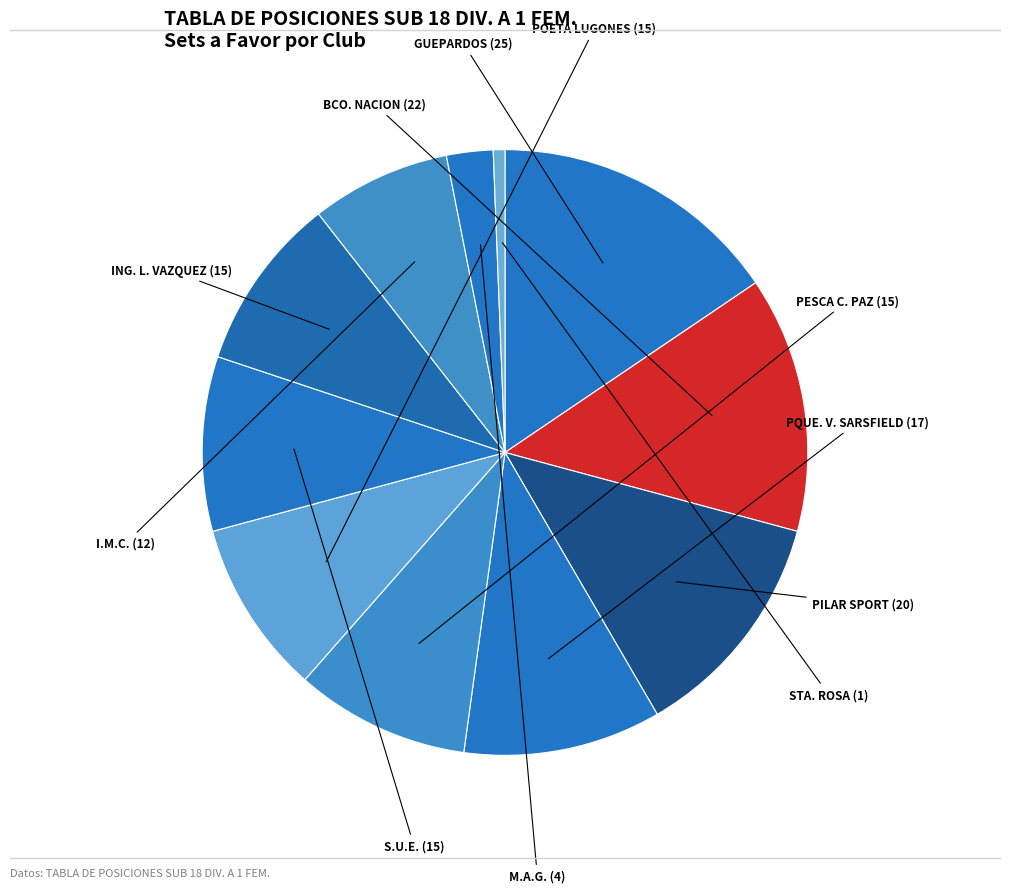

Is PILAR SPORT the majority of the pie?

No